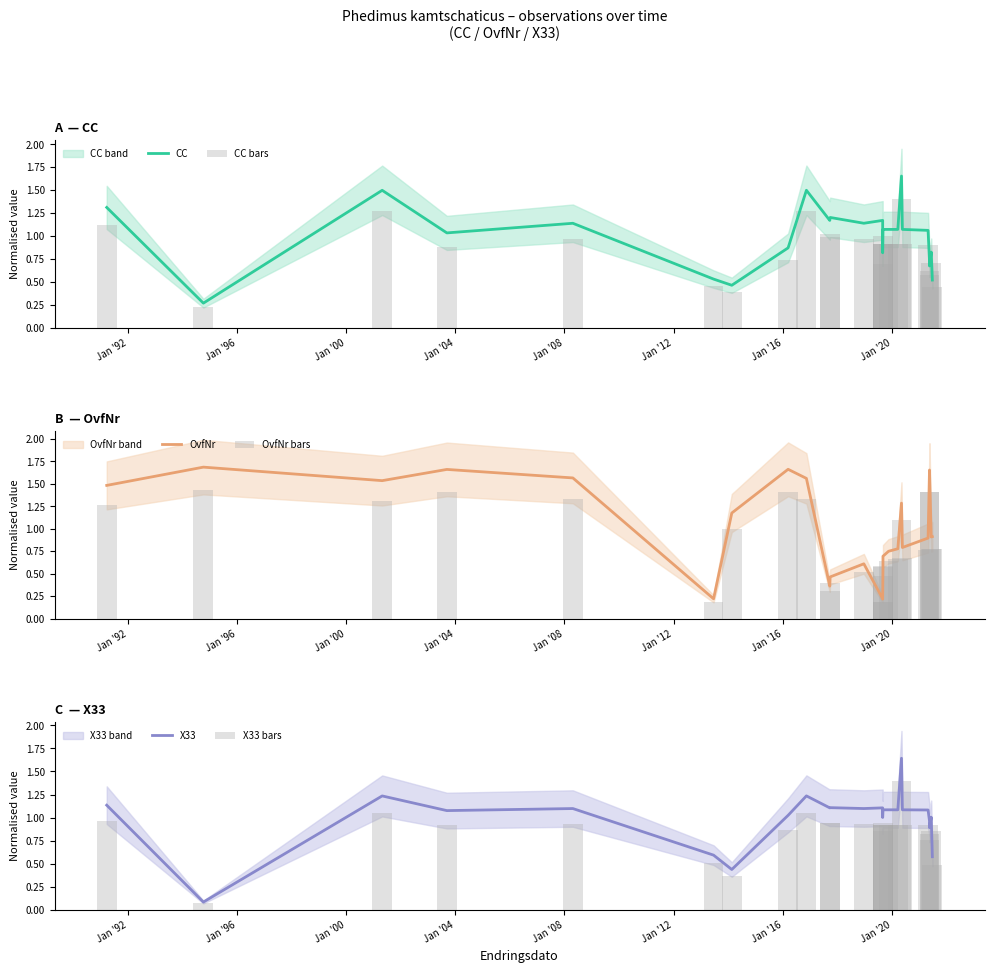

What is the maximum value for OvfNr?

1.7